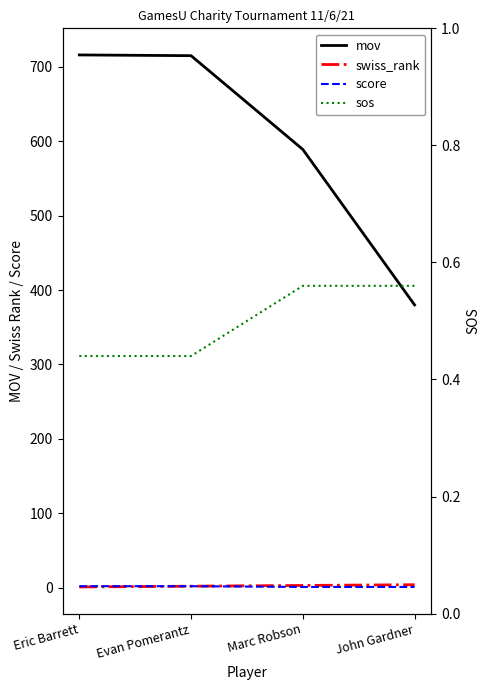

What is the average value of the score series?

1.5